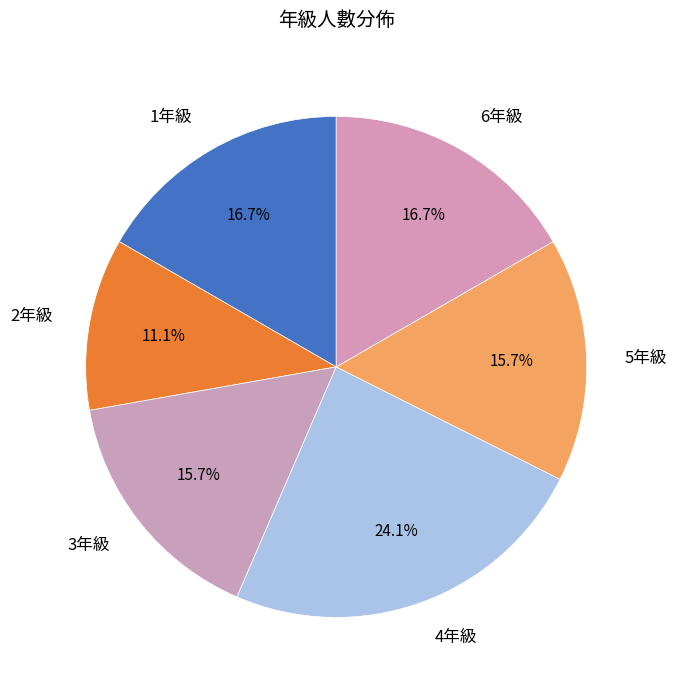

Do 1年級 and 5年級 together represent more than half of the pie?

No